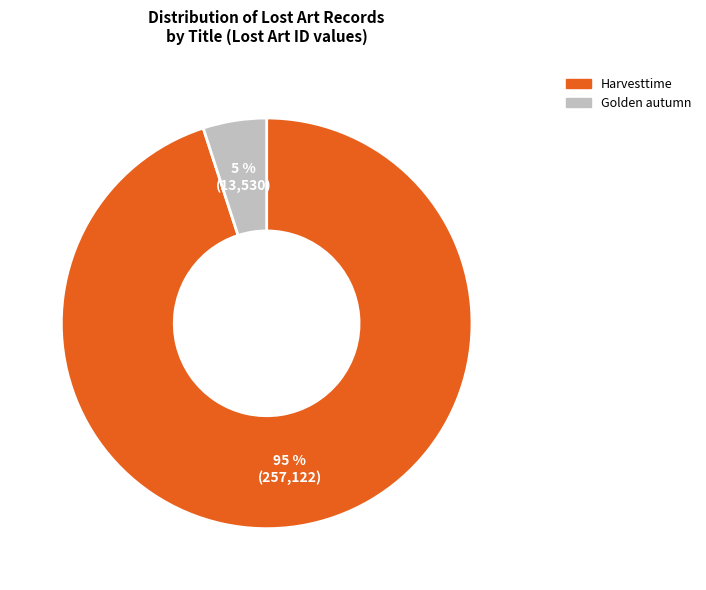

Which has a higher value, Harvesttime or Golden autumn?

Harvesttime